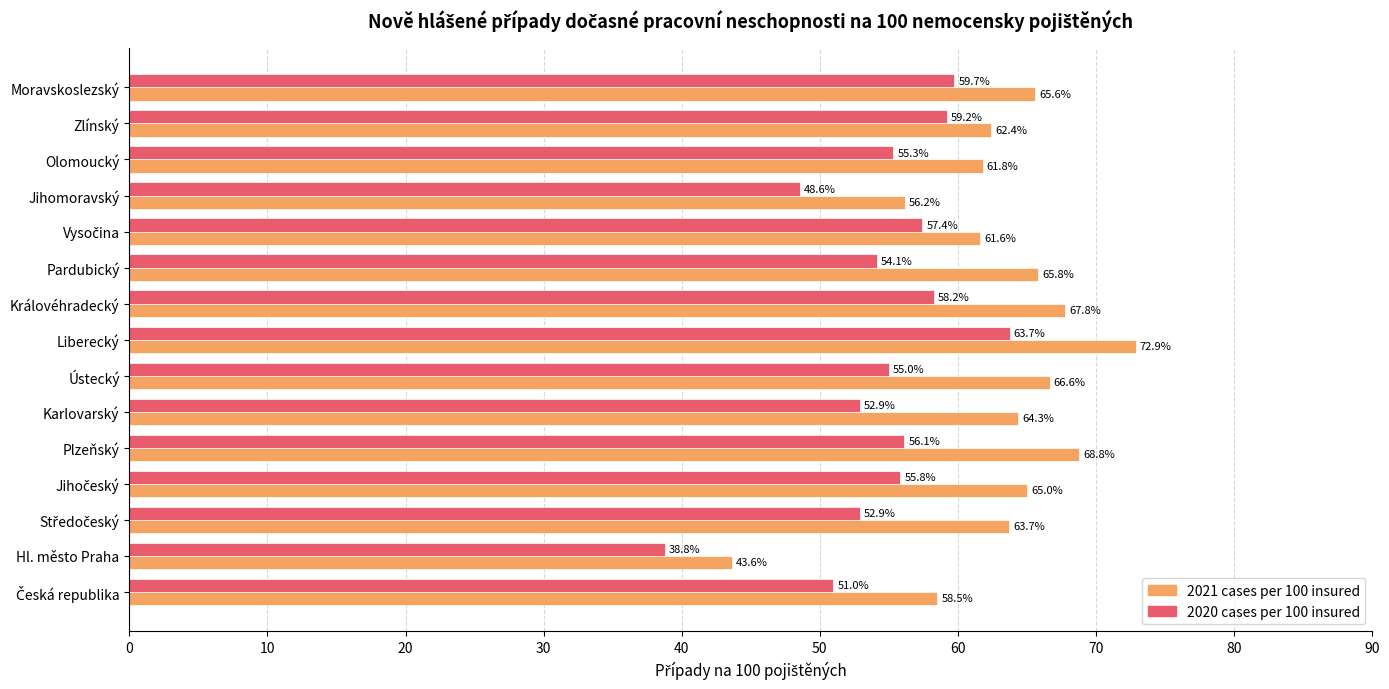

How many series are shown in this chart?

2